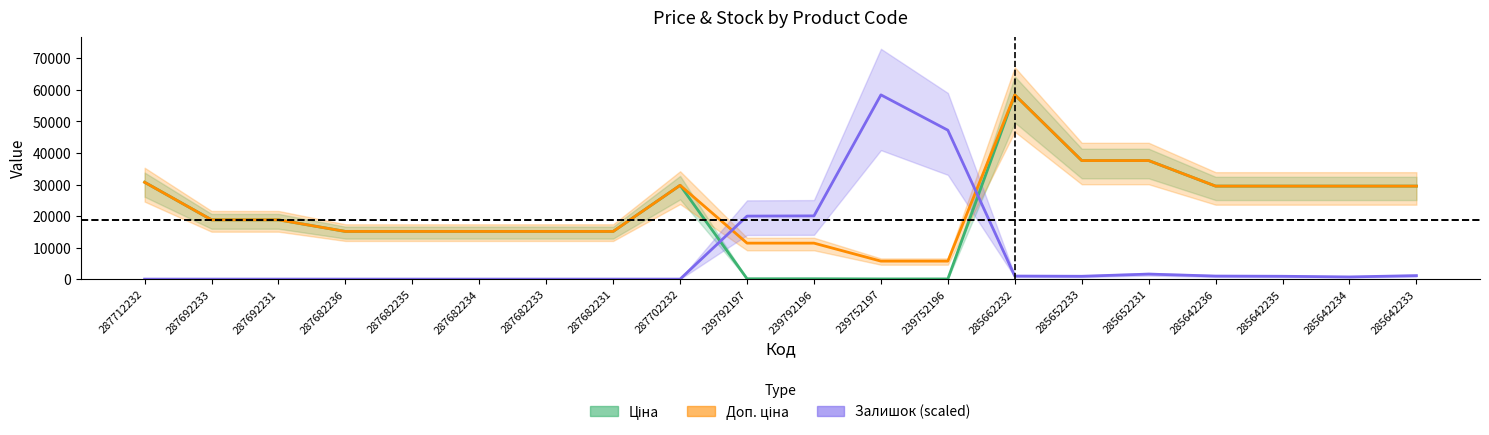

What is the label of the 2nd point from the right?

285642234